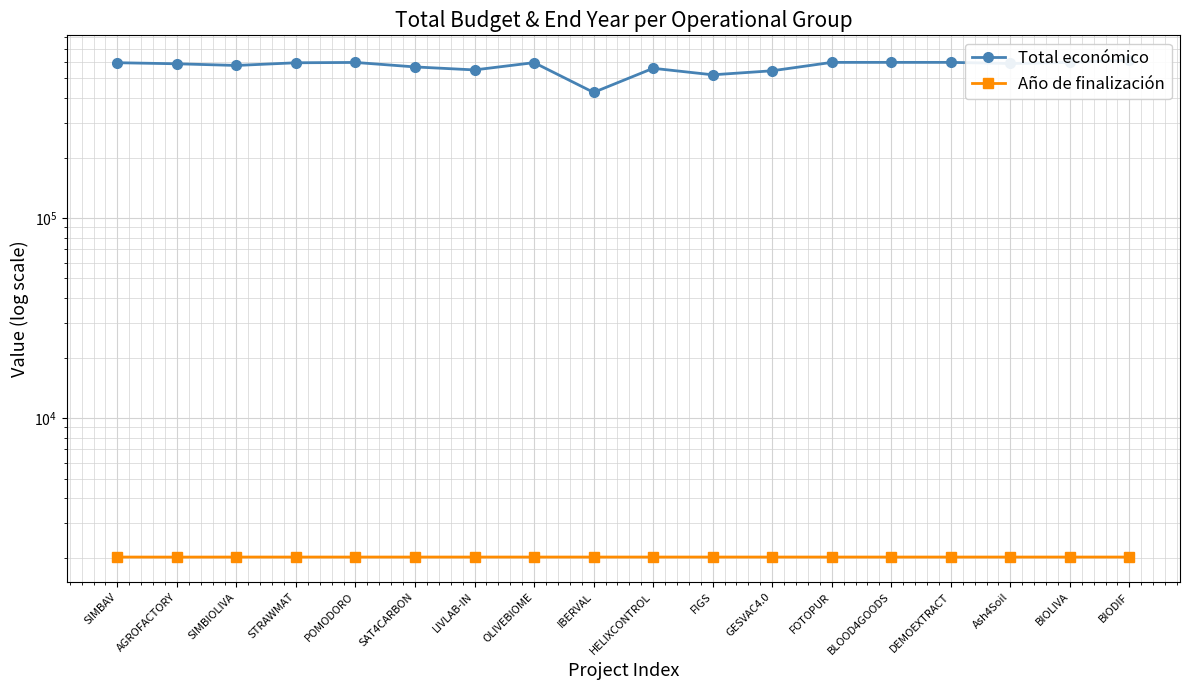

Between BIODIF and DEMOEXTRACT, which is larger?

BIODIF